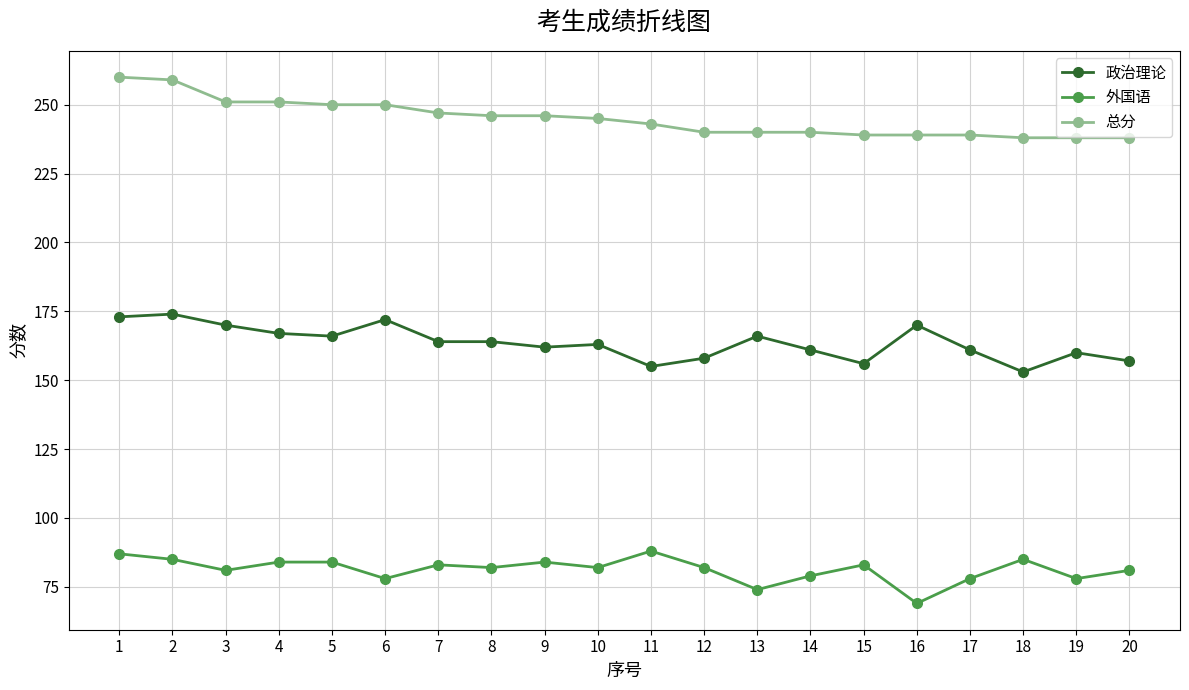

Does the chart display data point markers on the line(s)?

Yes